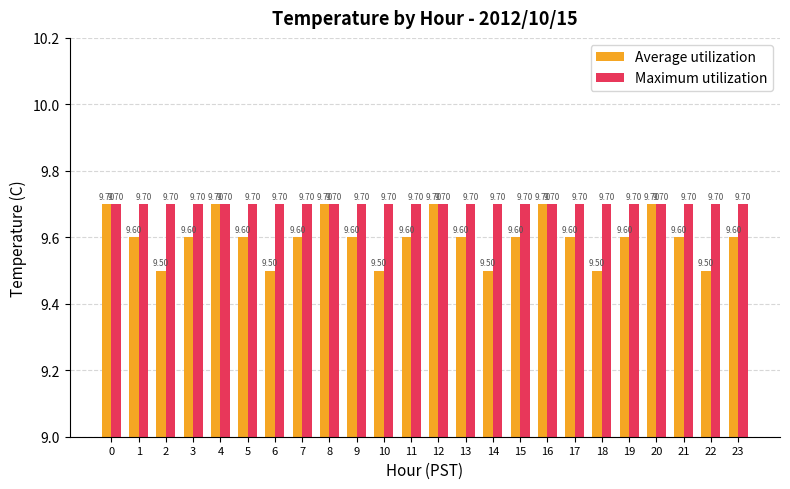

At 9, list the series in order from largest to smallest.

Maximum utilization, Average utilization